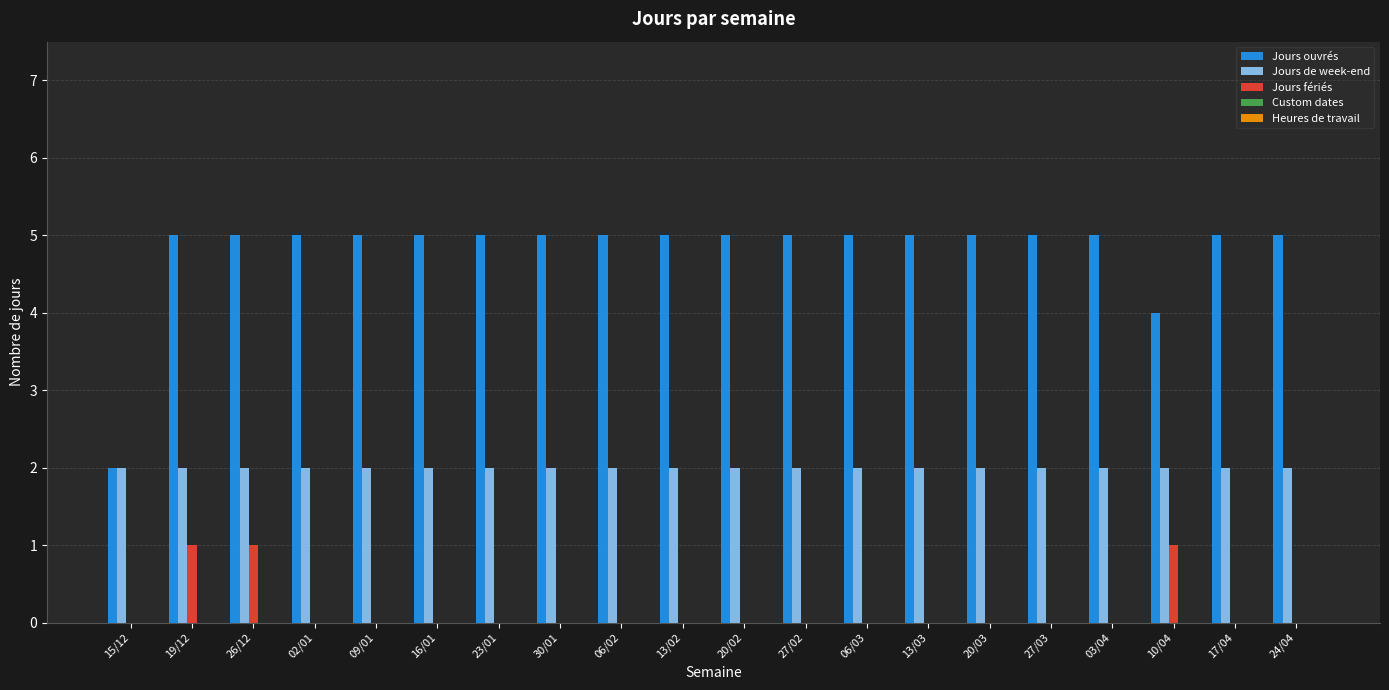

Is the value of Jours fériés at 06/03 greater than the value of Jours ouvrés at 27/03?

No